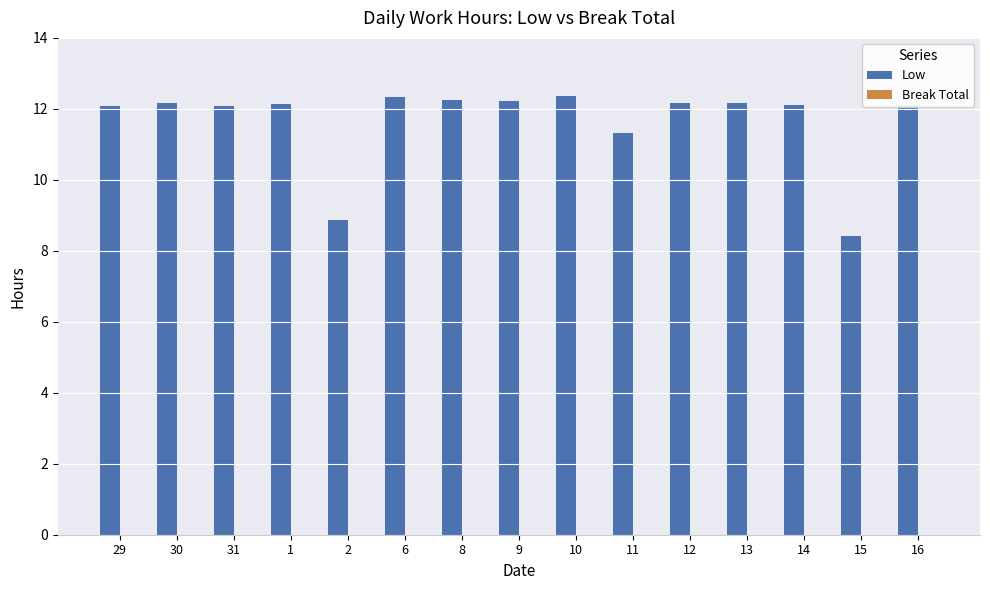

What is the minimum value shown in the chart?

8.4